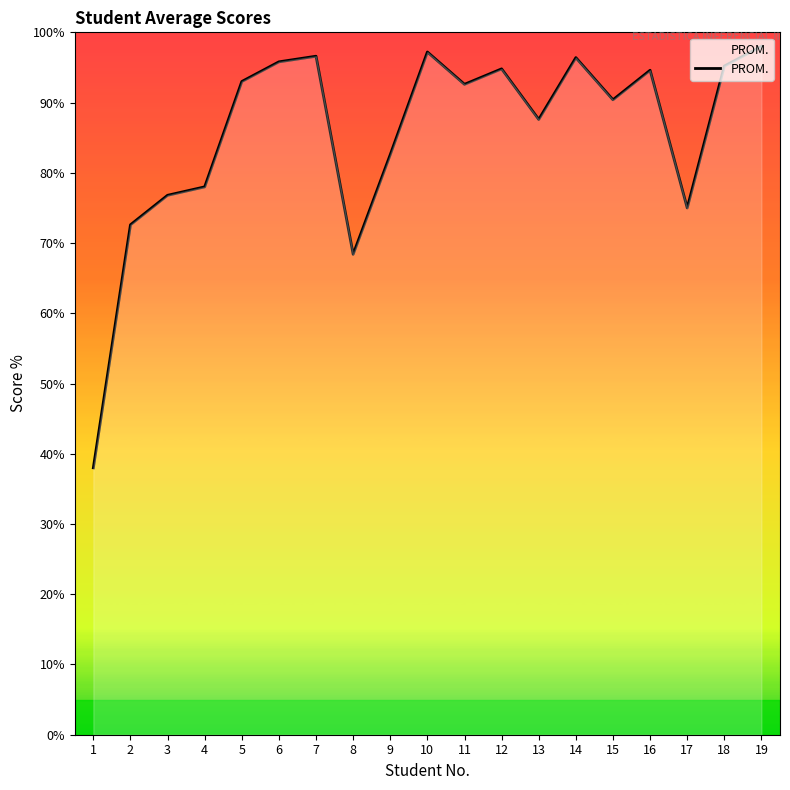

Does the chart display data point markers on the line(s)?

No